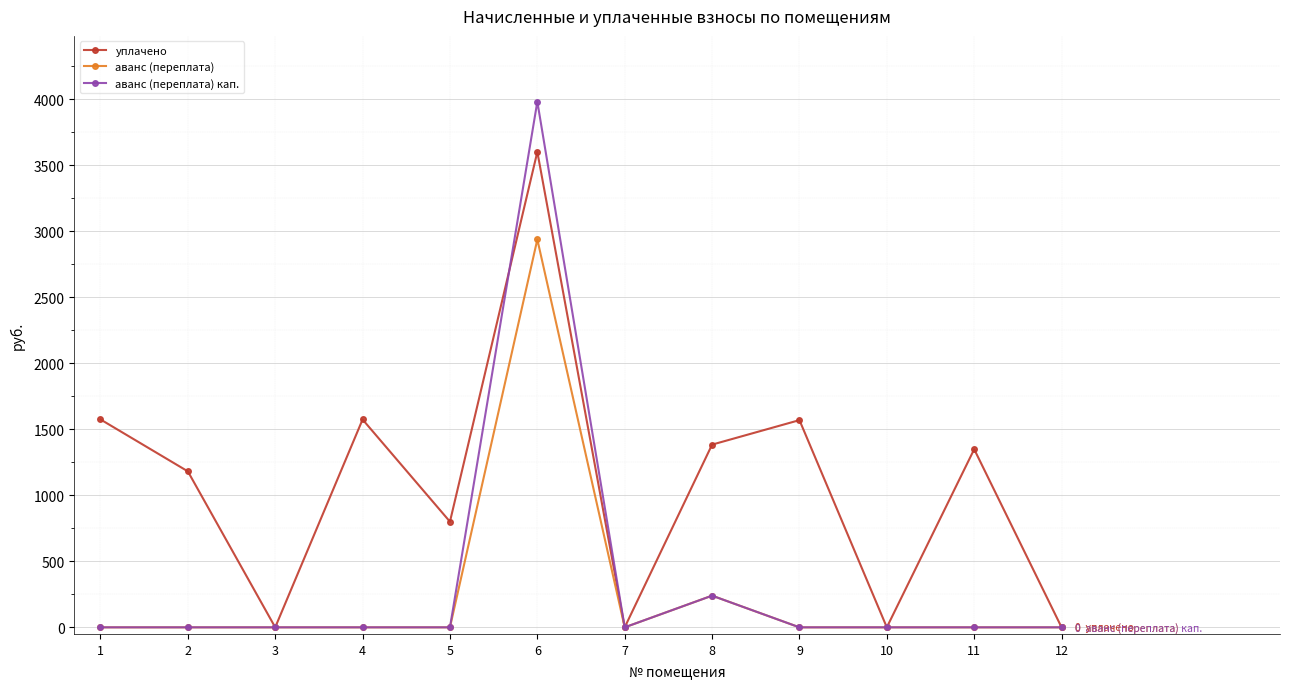

How many data points in уплачено are above 1348?

6